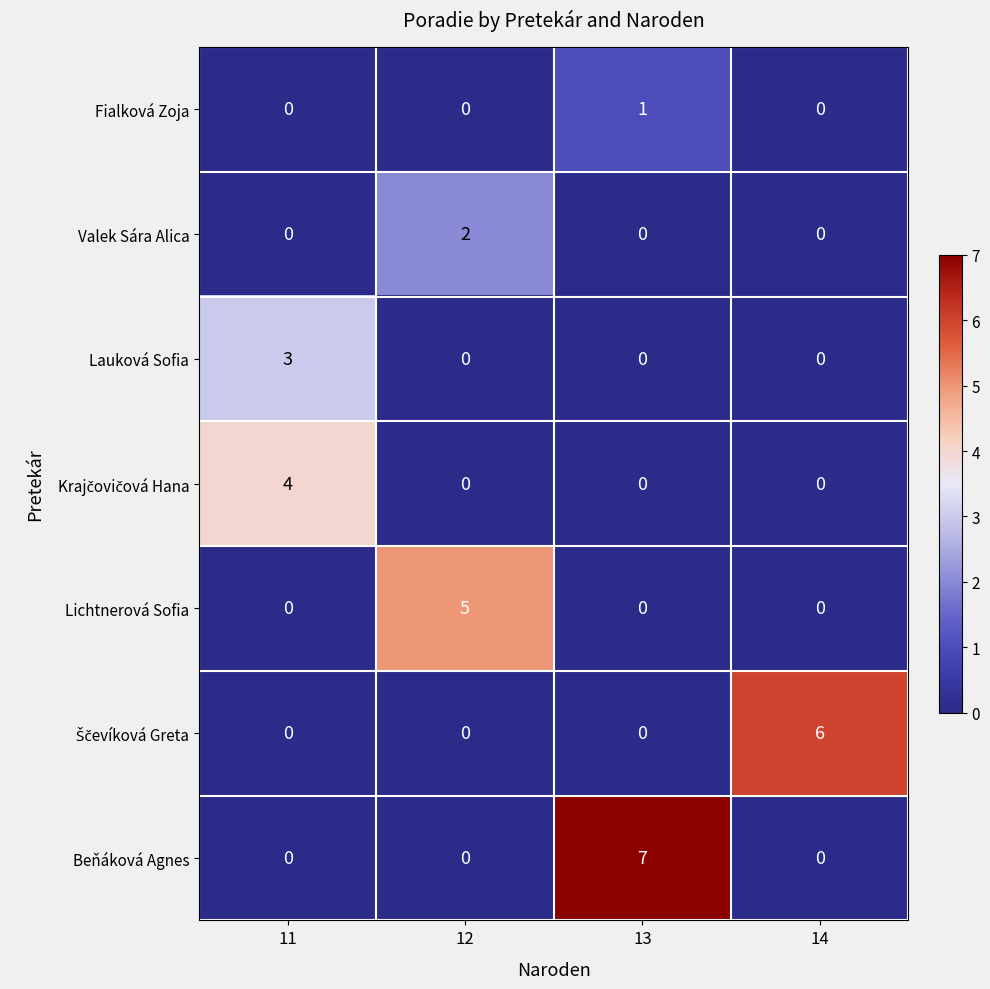

Count the number of categories in the chart.

4